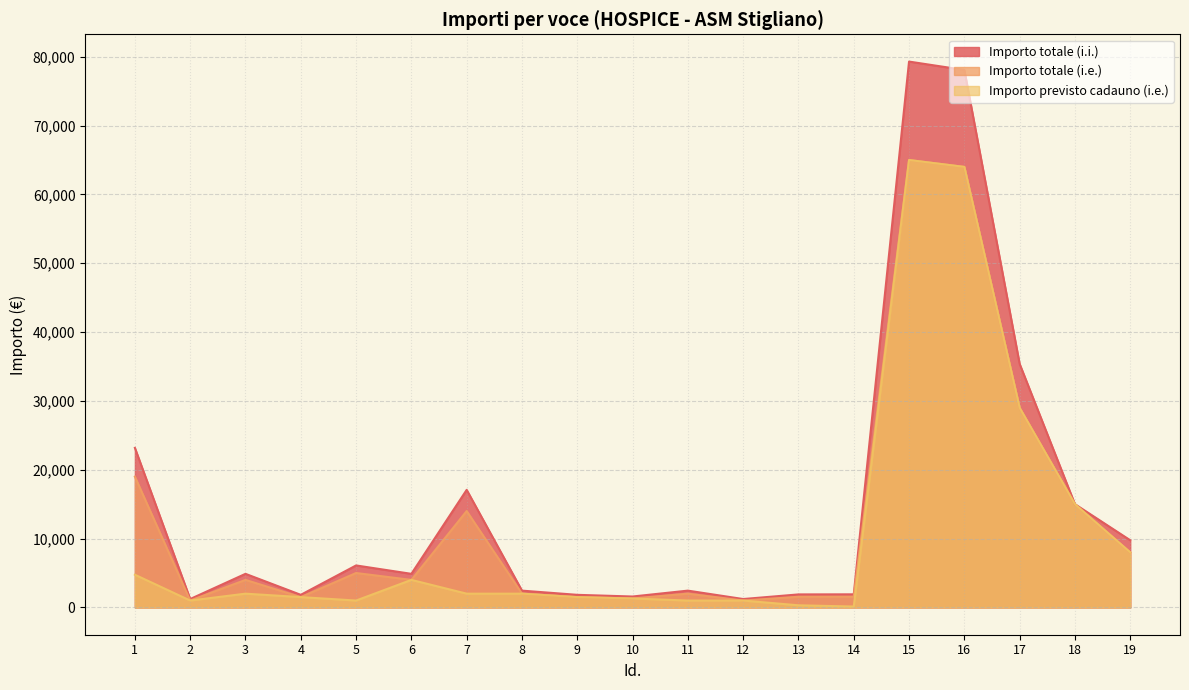

True or false: Importo previsto cadauno (i.e.) and Importo totale (i.i.) intersect in this chart.

False